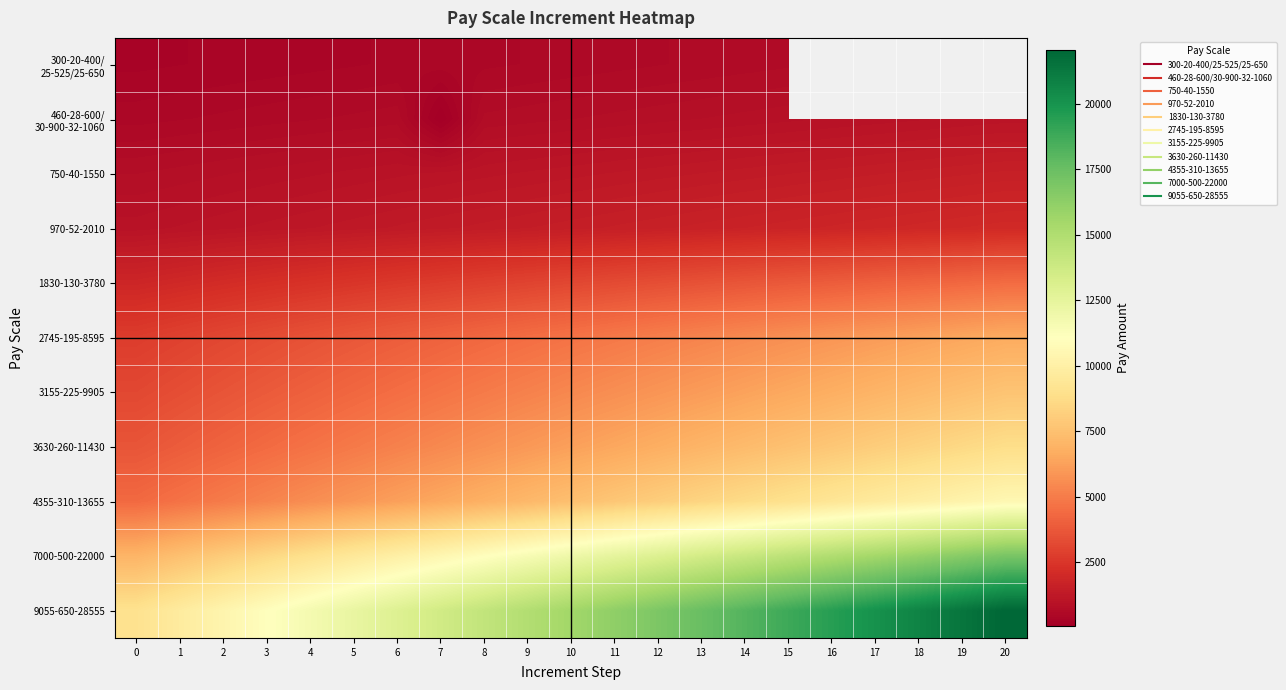

How many values in the 9055-650-28555 series exceed 15555?

10